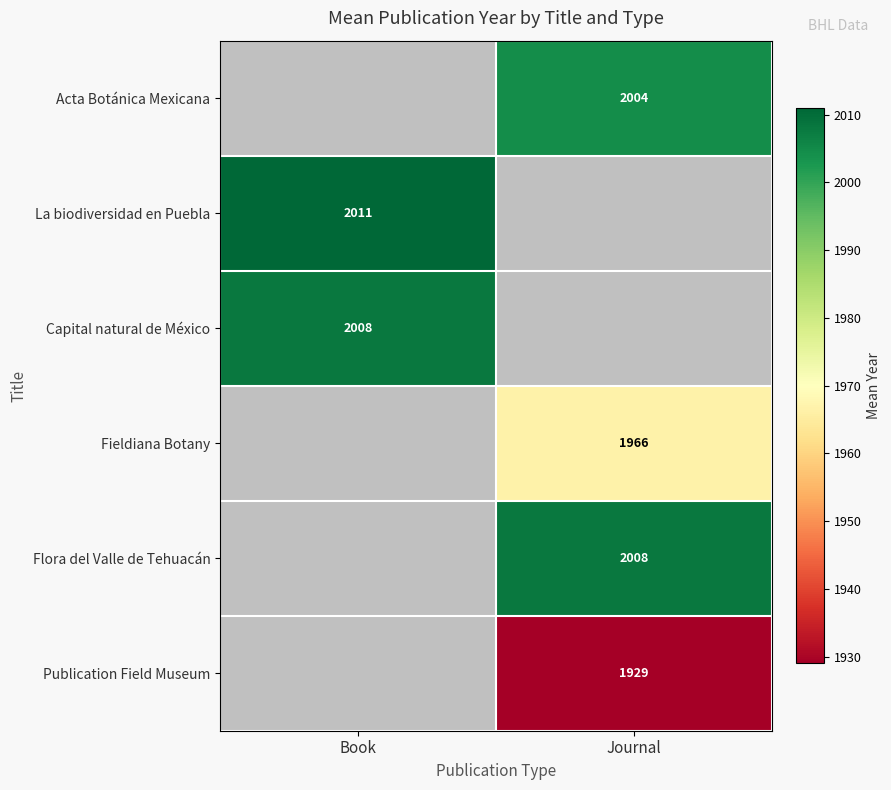

How many distinct data groups are displayed?

6